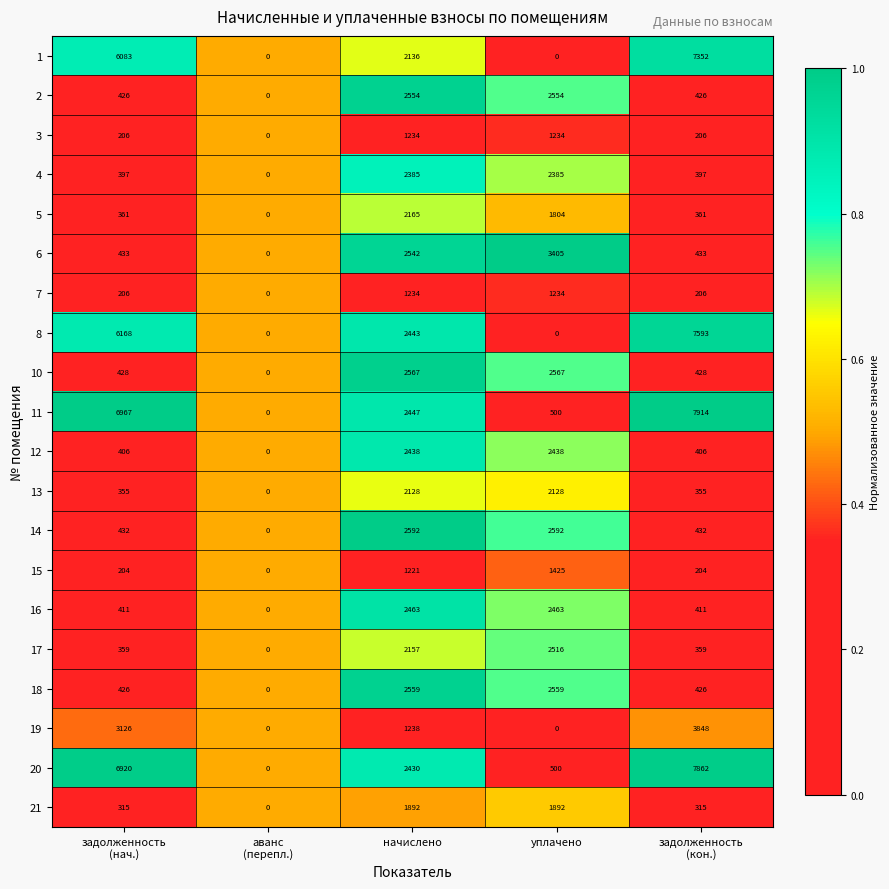

How many categories are shown in the chart?

5